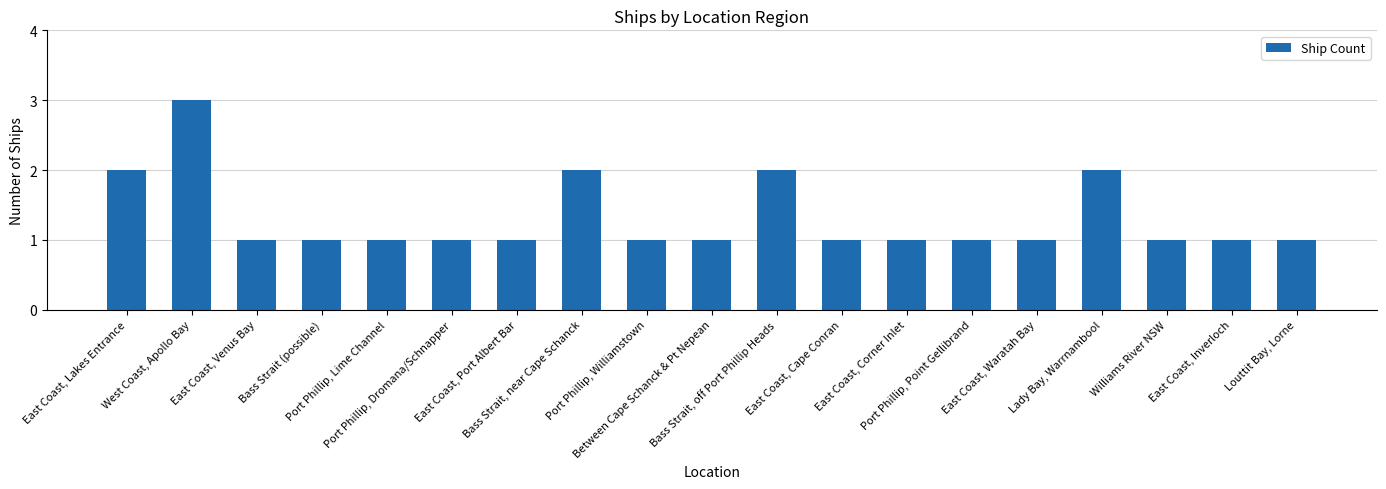

The chart shows a value of 2 at Bass Strait, off Port Phillip Heads. True or false?

True